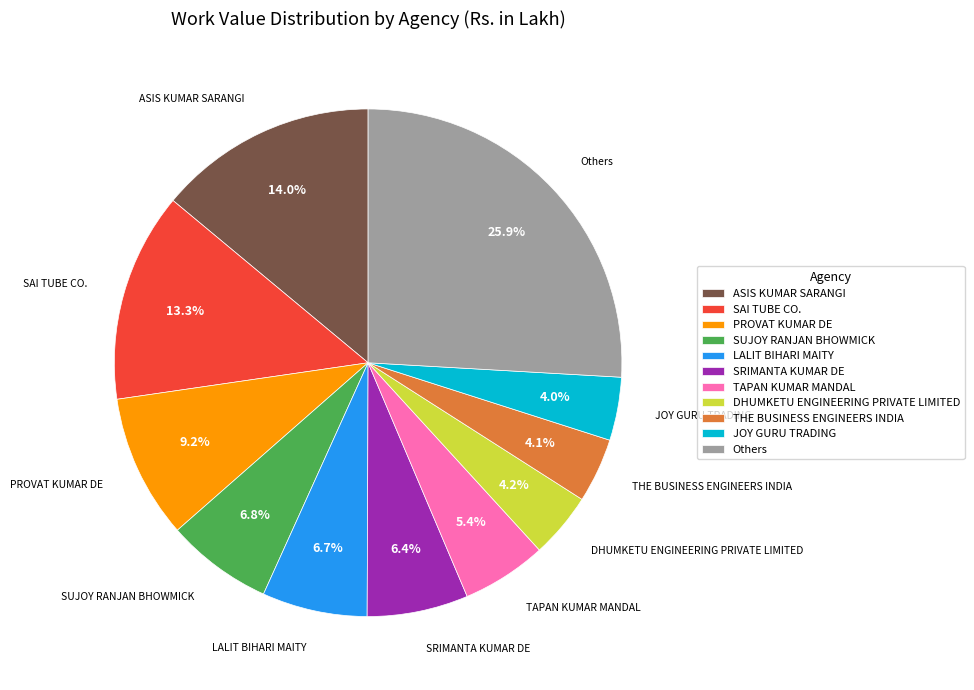

What percentage is NOT represented by SAI TUBE CO.?

86.7%